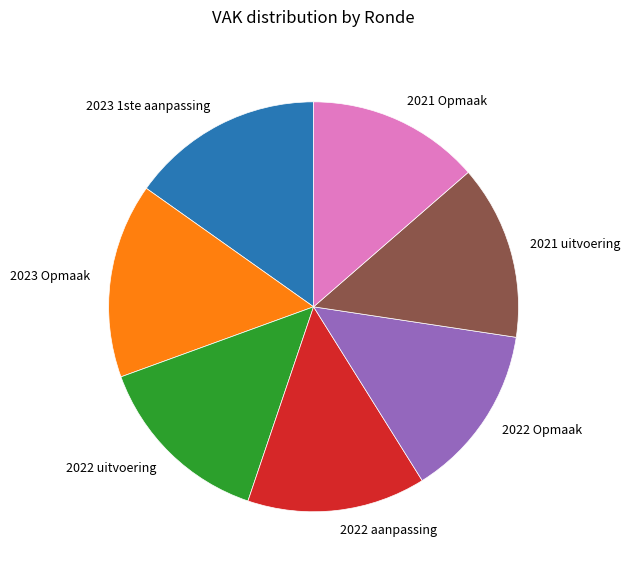

Do 2022 aanpassing and 2022 uitvoering together represent more than half of the pie?

No